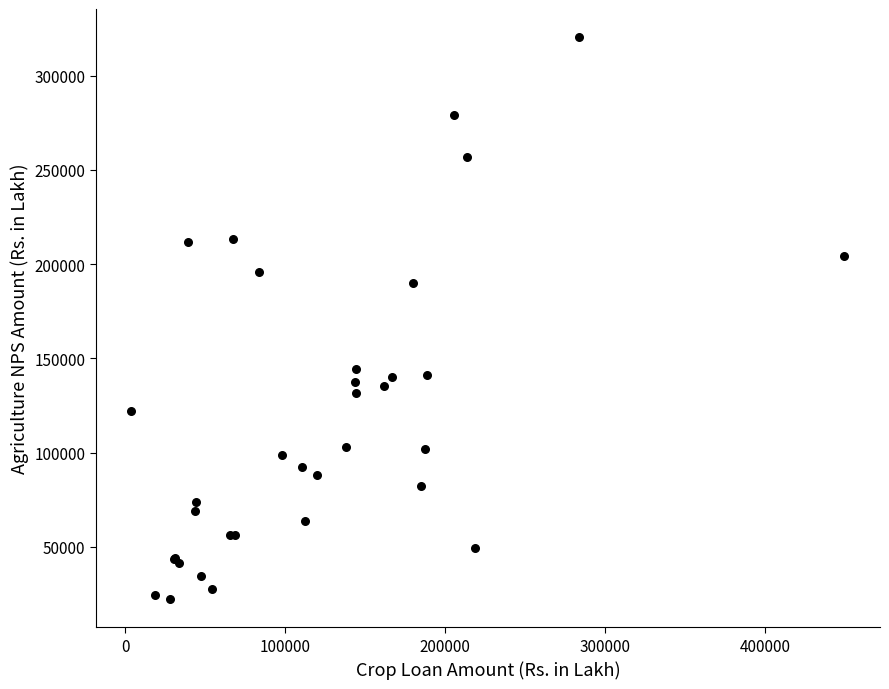

What Y value in the scatter plot is closest to 171374?

189844.9